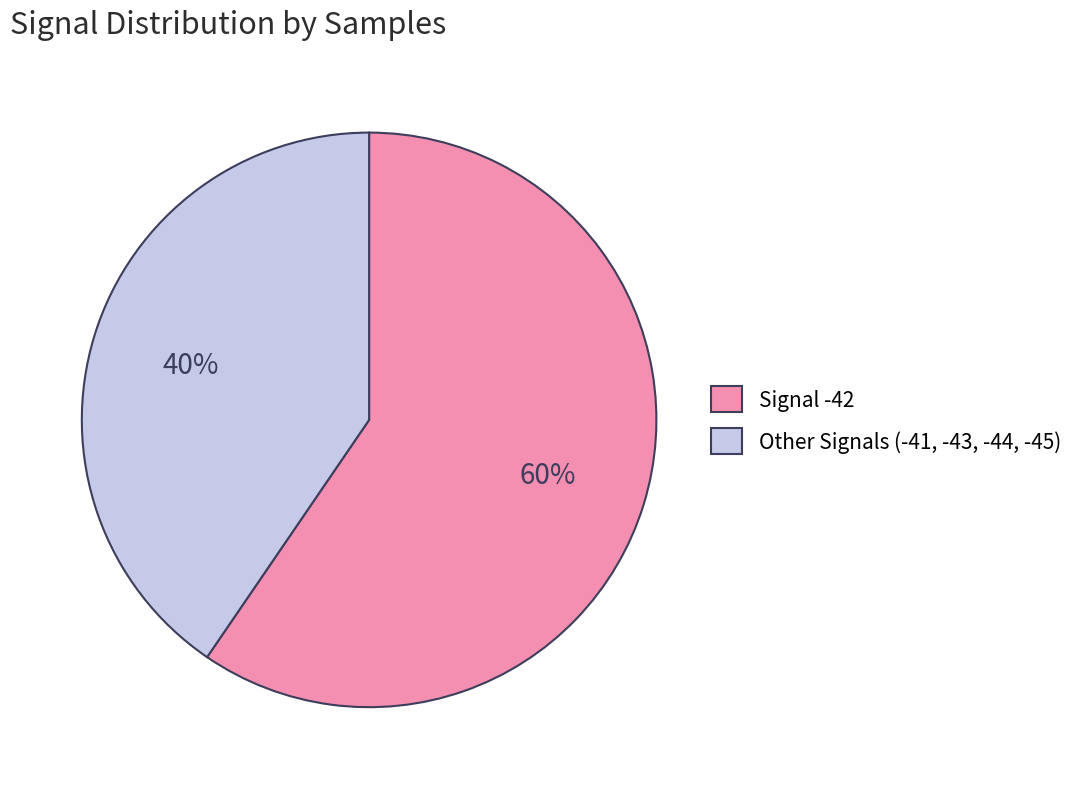

Is the sum of Signal -42 and Other Signals (-41, -43, -44, -45) greater than half?

Yes